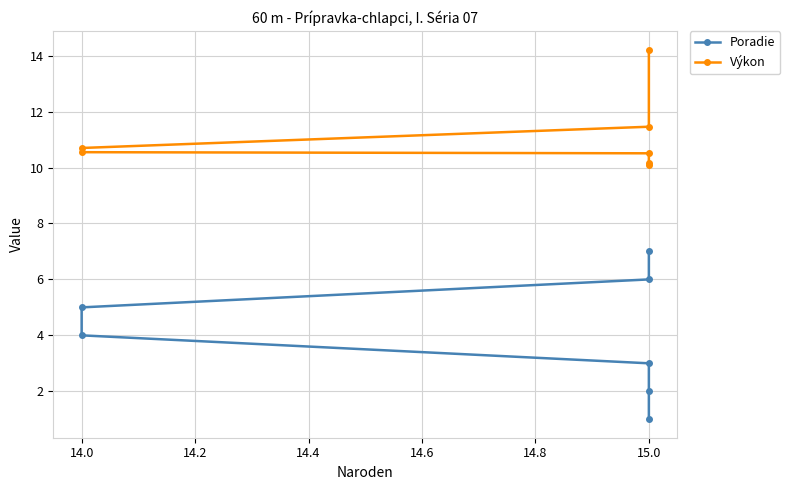

Is it true that Poradie equals 4.3 at 15.0?

False